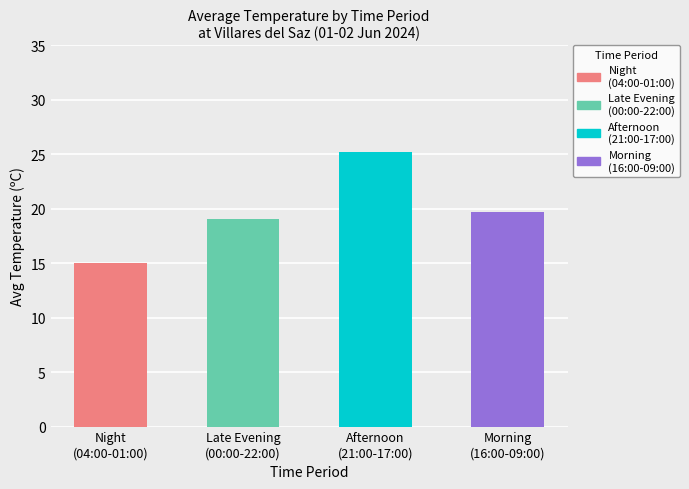

What is the minimum value shown in the chart?

15.1